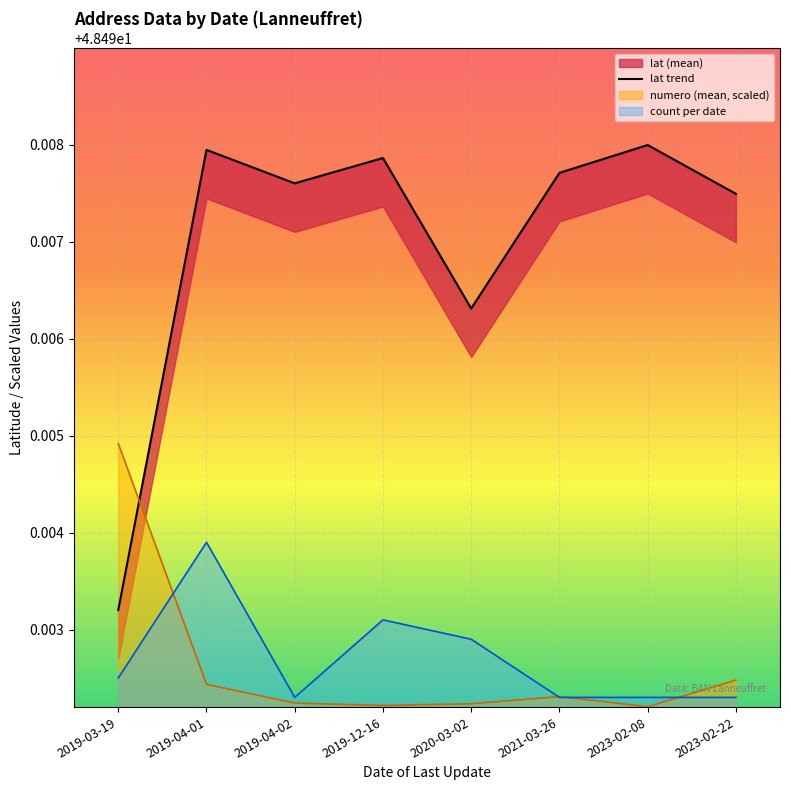

List the labels in order of value, largest first.

2023-02-08, 2019-04-01, 2019-12-16, 2021-03-26, 2019-04-02, 2023-02-22, 2020-03-02, 2019-03-19